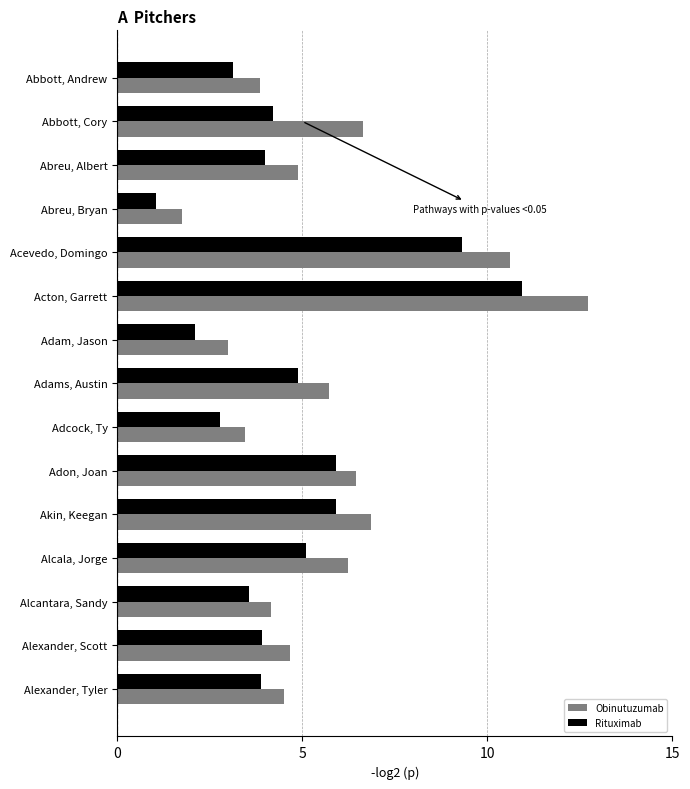

What is the average value of the Rituximab series?

4.7